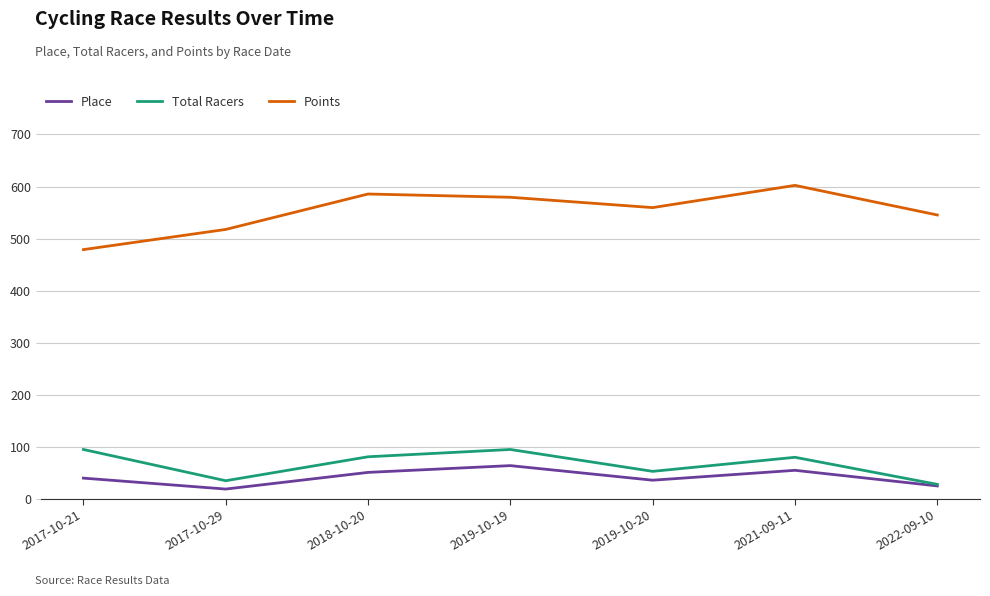

Rank the categories by Points value from highest to lowest.

2021-09-11, 2018-10-20, 2019-10-19, 2019-10-20, 2022-09-10, 2017-10-29, 2017-10-21